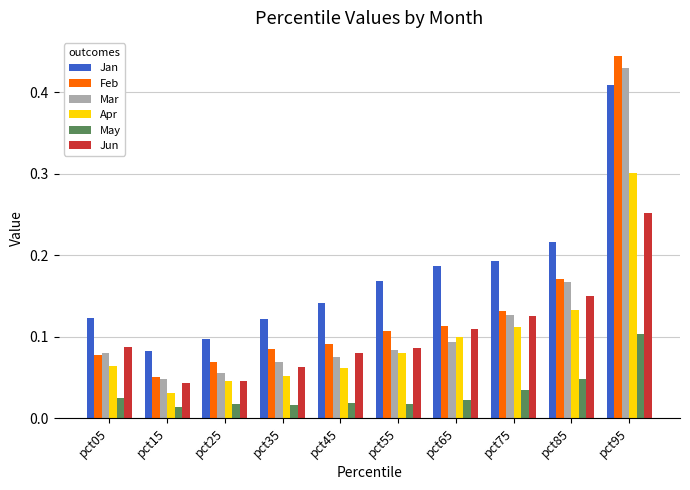

Which series changed the most between pct15 and pct35?

Jan